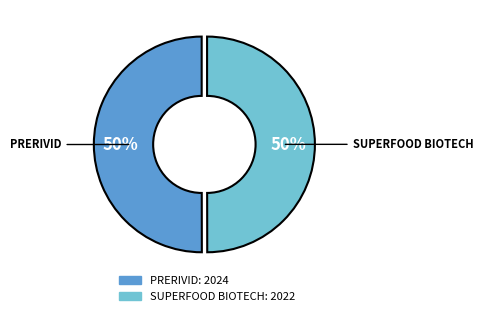

How many slices are in this pie chart?

2